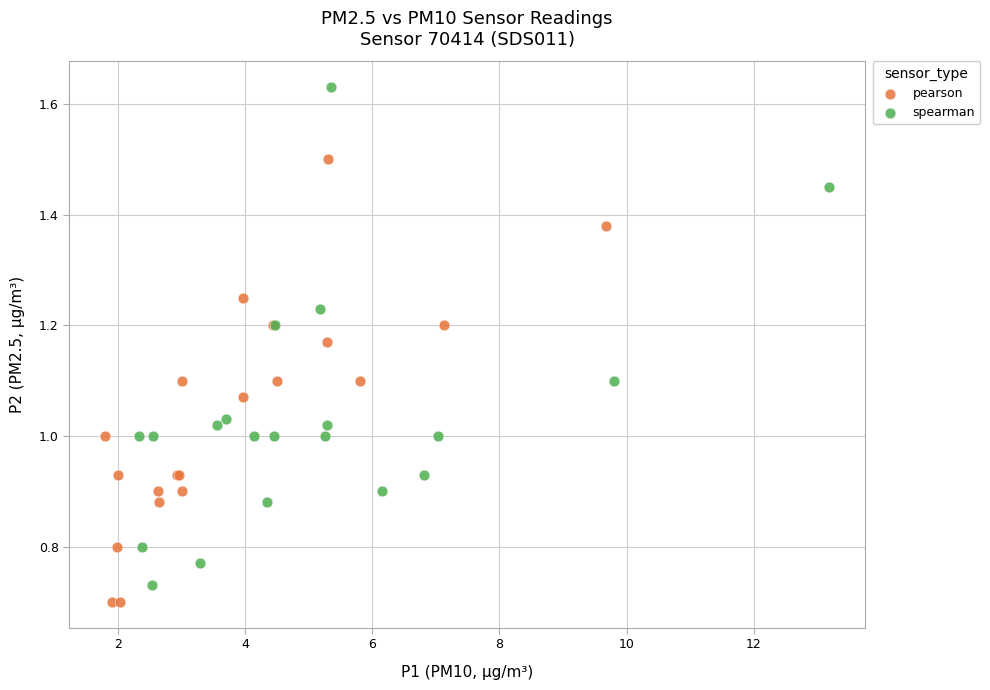

Which series has the widest spread of Y values?

spearman